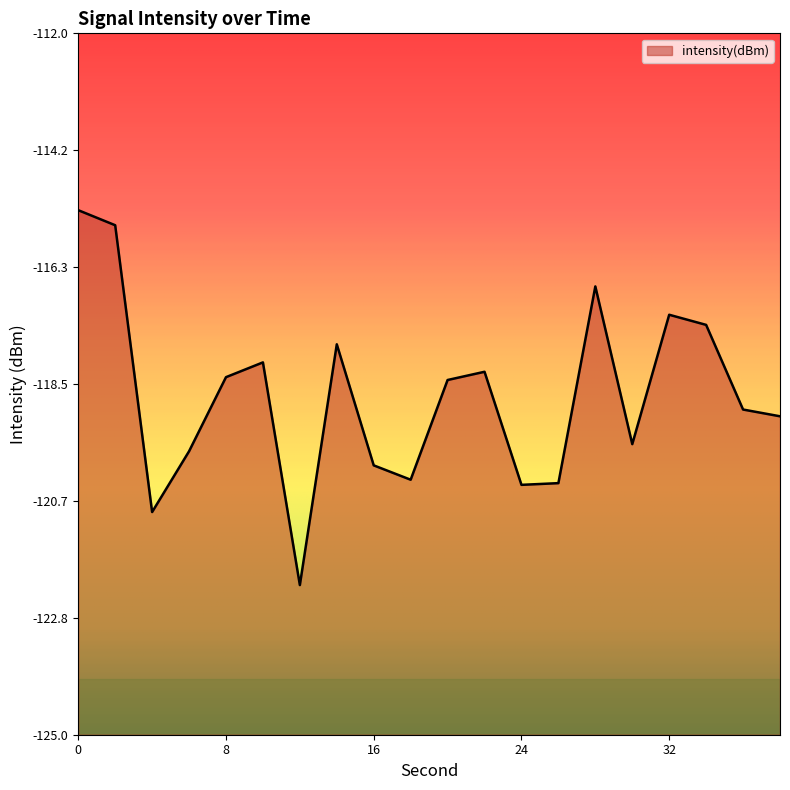

What is the change in value from 6 to 16?

-0.3